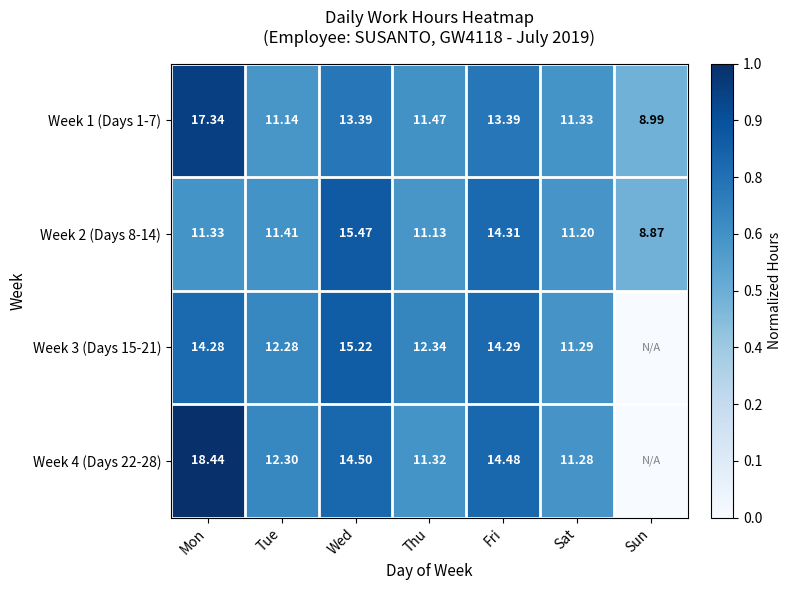

Which category has the lowest value in the Week 1 (Days 1-7) series?

Sun